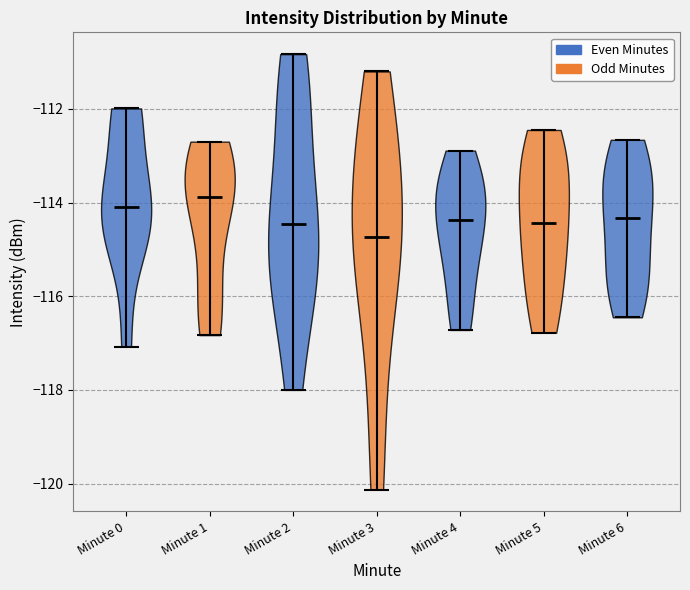

Reading left to right, read every violin against the y-axis: where its median line is, and the lowest and highest points it reaches. The values are not printed on the chart, so give them approximately, as read against the axis.

Minute 0: median line -114.0, lowest point -117.0, highest point -112.0
Minute 1: median line -113.8, lowest point -116.8, highest point -112.6
Minute 2: median line -114.4, lowest point -118.0, highest point -110.8
Minute 3: median line -114.8, lowest point -120.2, highest point -111.2
Minute 4: median line -114.4, lowest point -116.8, highest point -112.8
Minute 5: median line -114.4, lowest point -116.8, highest point -112.4
Minute 6: median line -114.4, lowest point -116.4, highest point -112.6